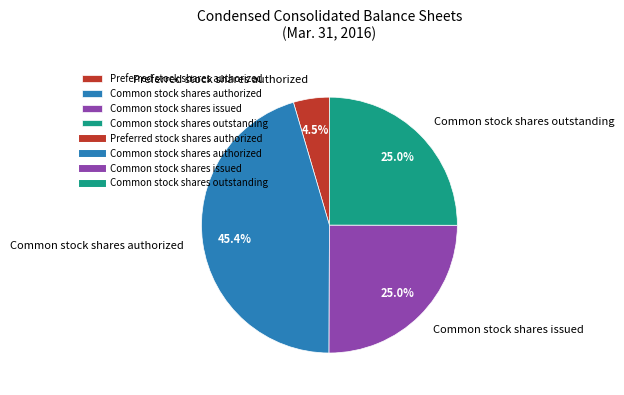

Is there any slice that represents more than half of the pie?

No